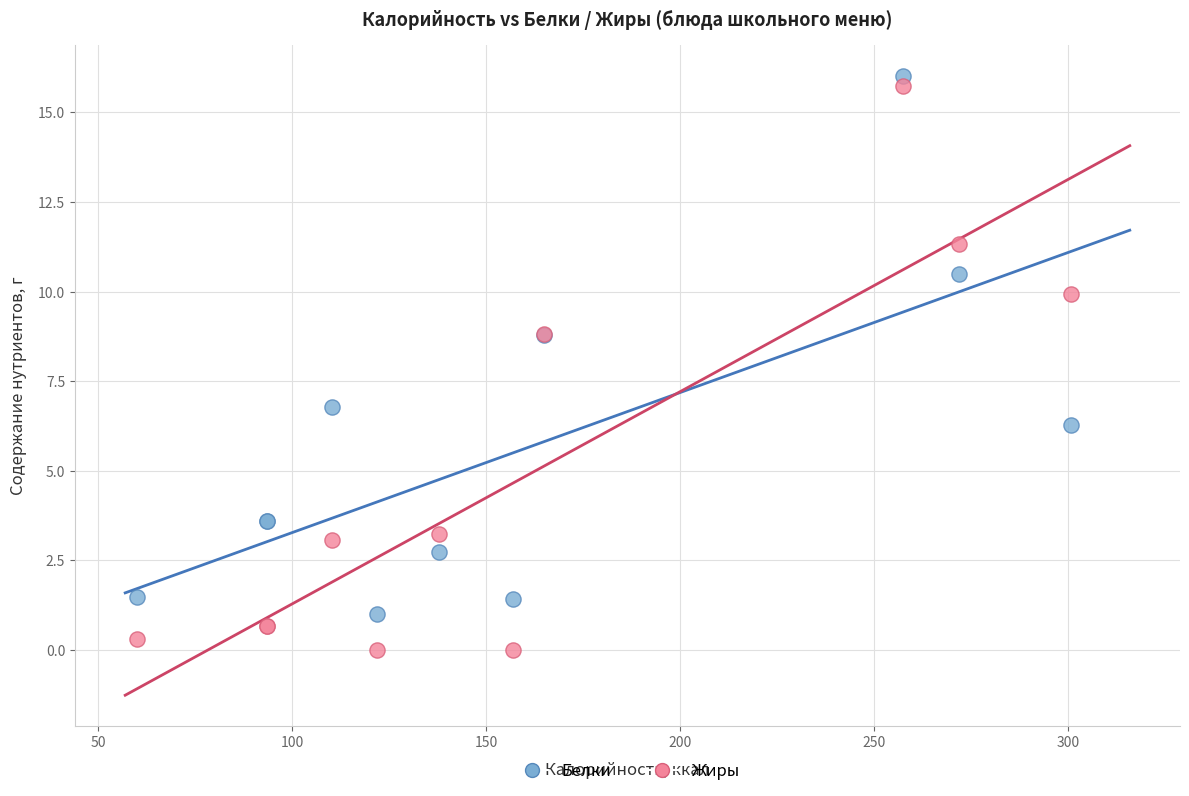

What are all the series names shown in the legend?

Белки, Жиры